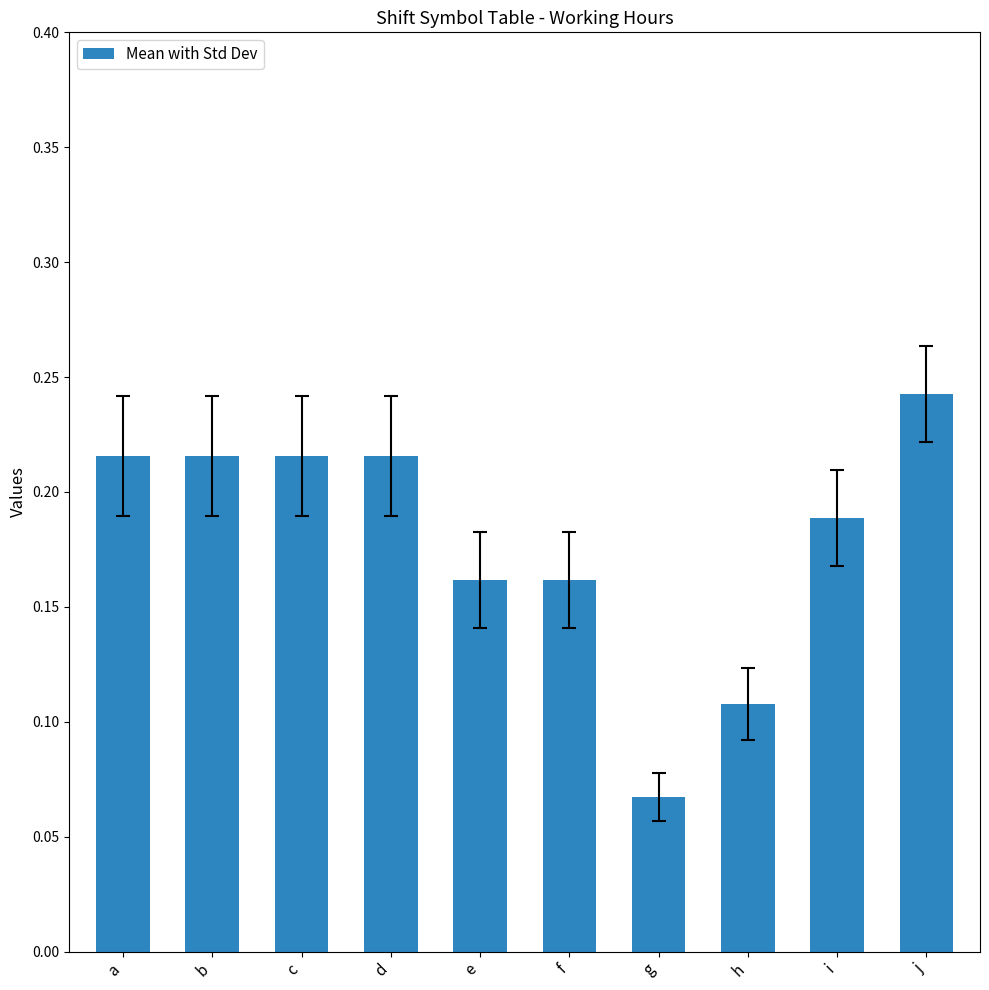

What is the sum of all values?

1.8